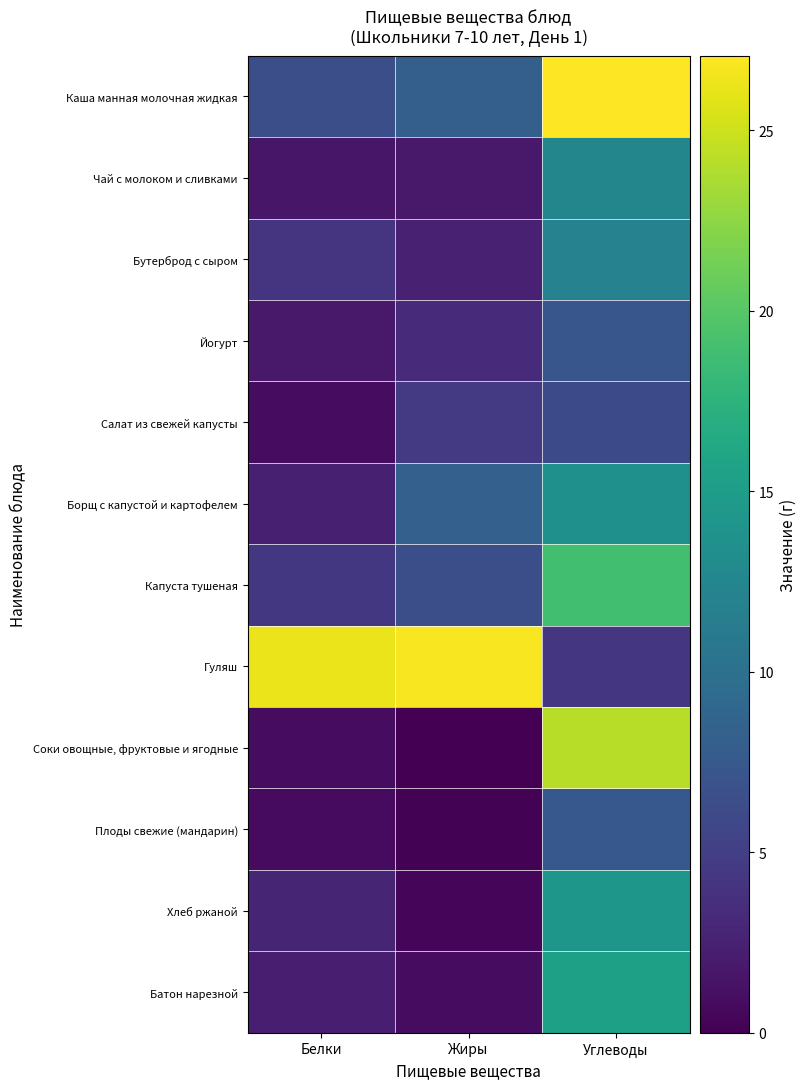

How many series are shown in this chart?

12